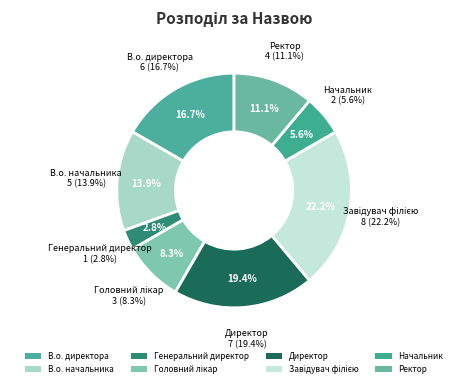

To the nearest percent, what is the combined percentage of Генеральний директор and В.о. начальника?

17%